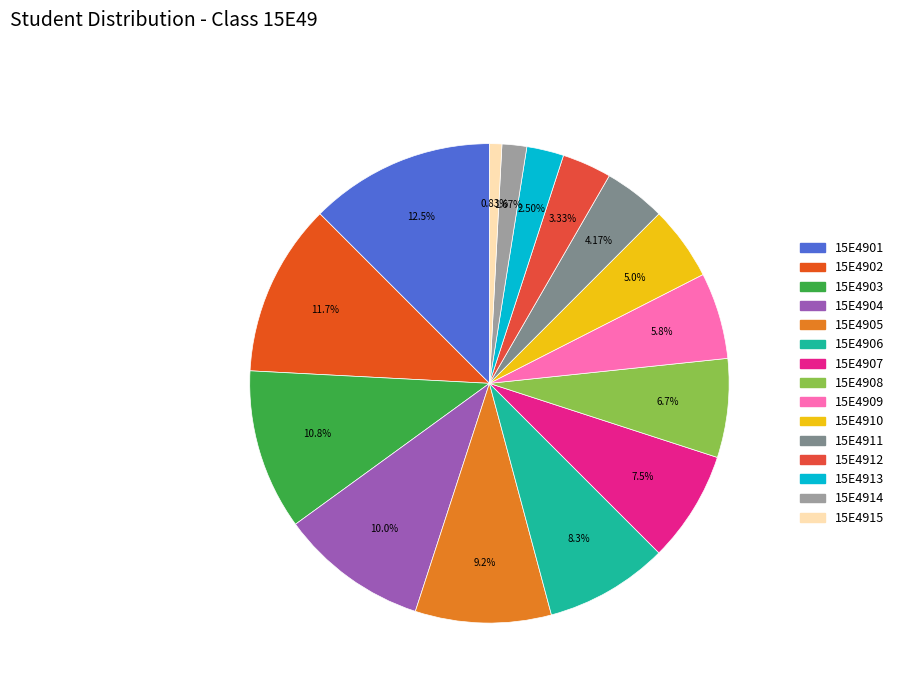

Which category has the biggest portion of the pie?

15E4901